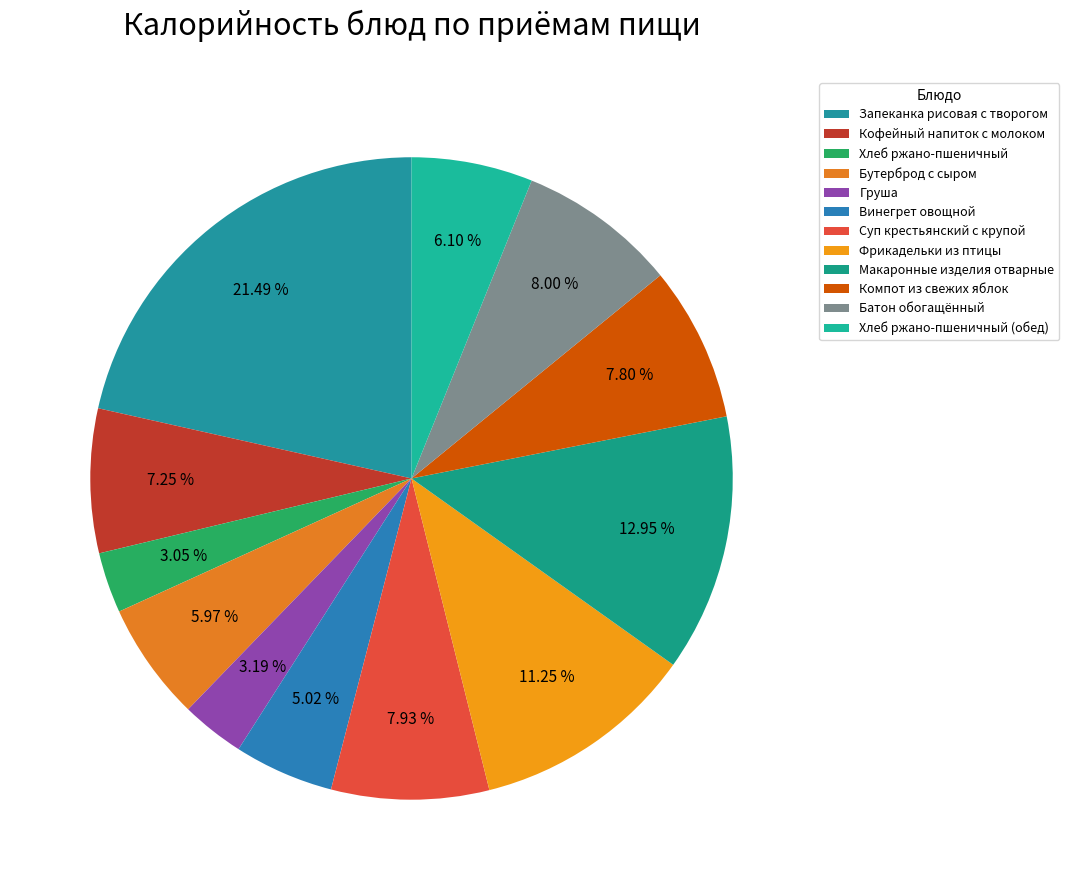

The Суп крестьянский с крупой slice represents 8% of the pie. True or false?

True